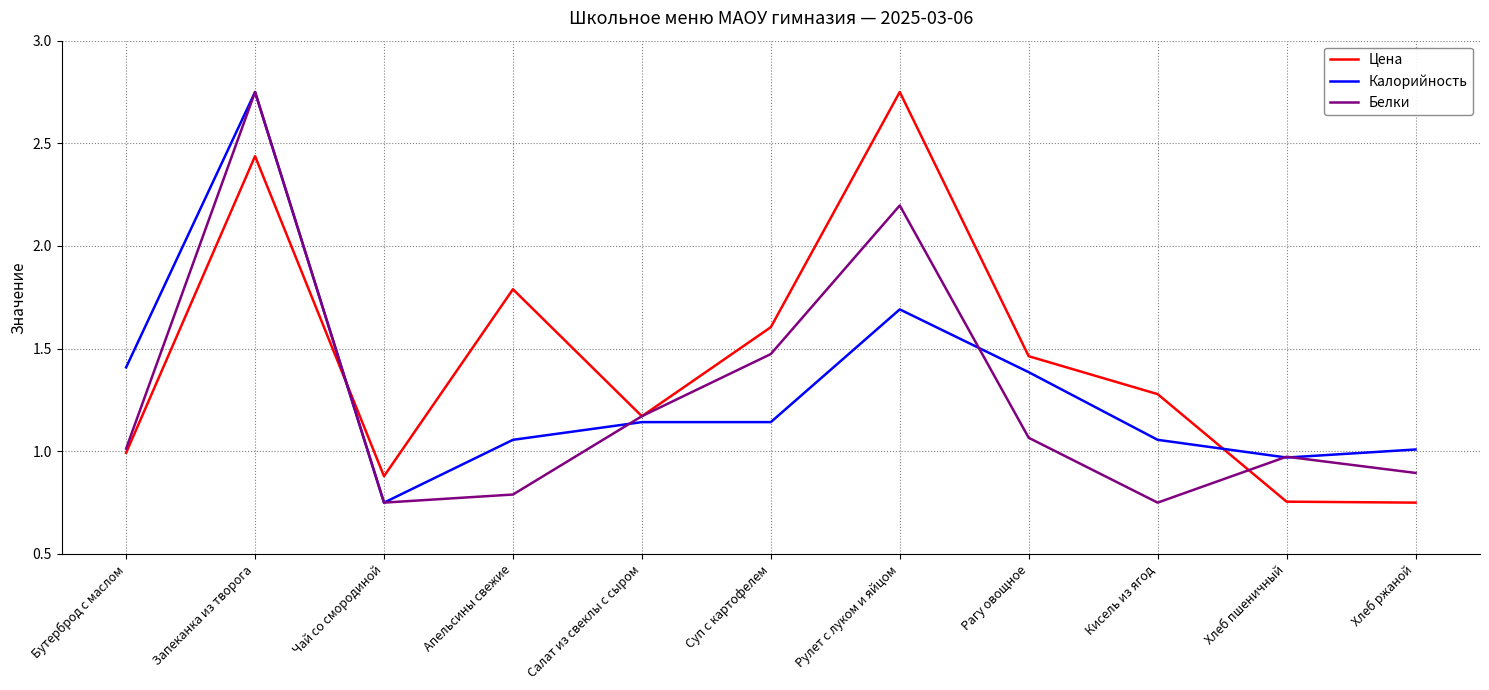

Rank the series at Суп с картофелем from highest to lowest value.

Цена, Белки, Калорийность